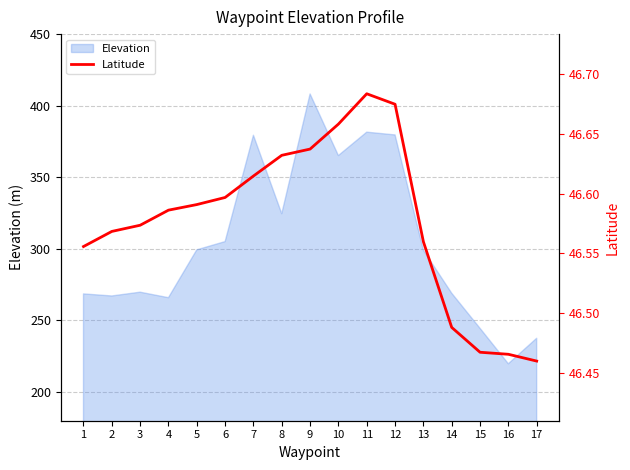

List the labels in order of value, largest first.

11, 12, 10, 9, 8, 7, 6, 5, 4, 3, 2, 13, 1, 14, 15, 16, 17